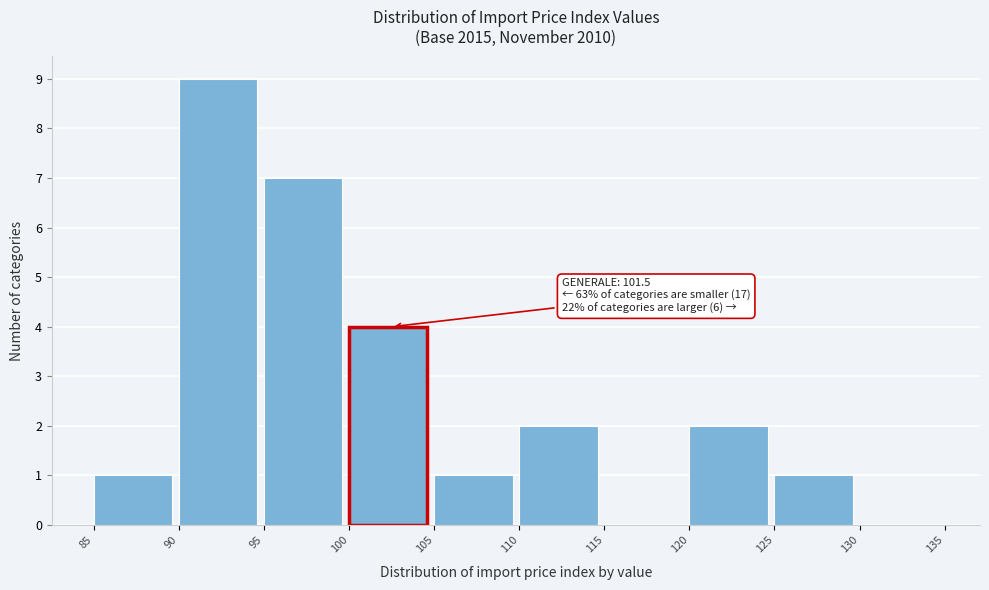

Over which range of the x-axis is the bar tallest?

90 to 95